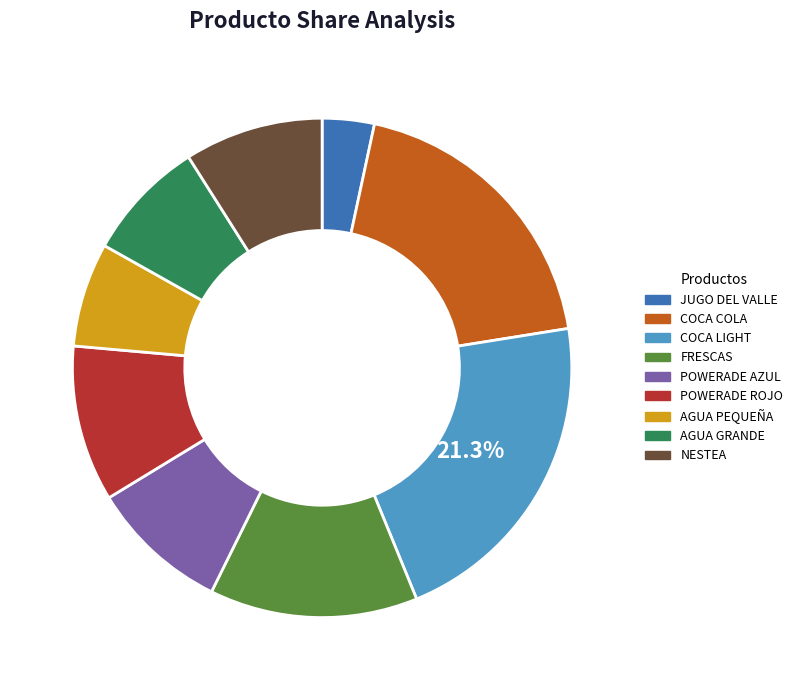

To the nearest percent, what portion does AGUA PEQUEÑA represent?

7%